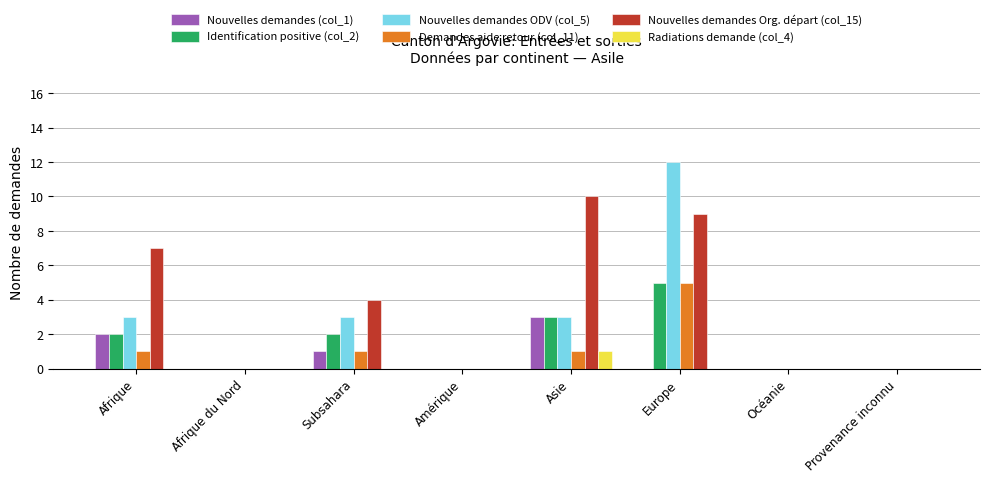

Are the bars grouped side by side (vs. stacked)?

Yes